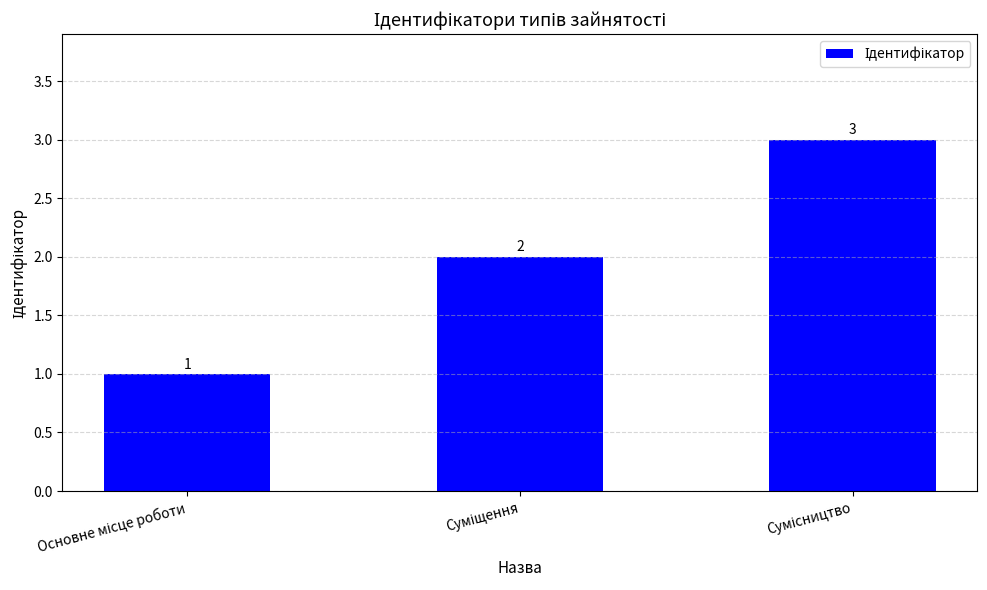

Reading left to right, list all the values displayed in this chart.

1	2	3